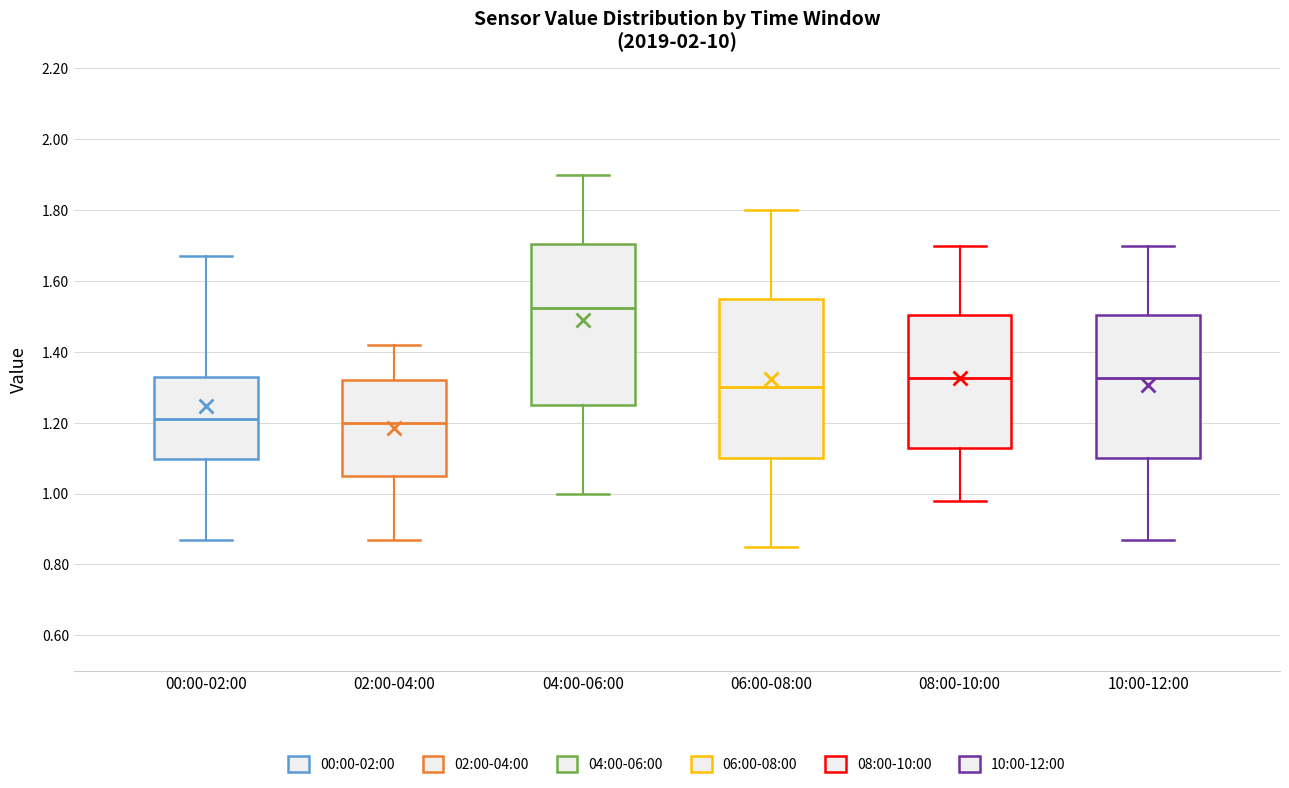

Which box has the highest median line?

04:00-06:00